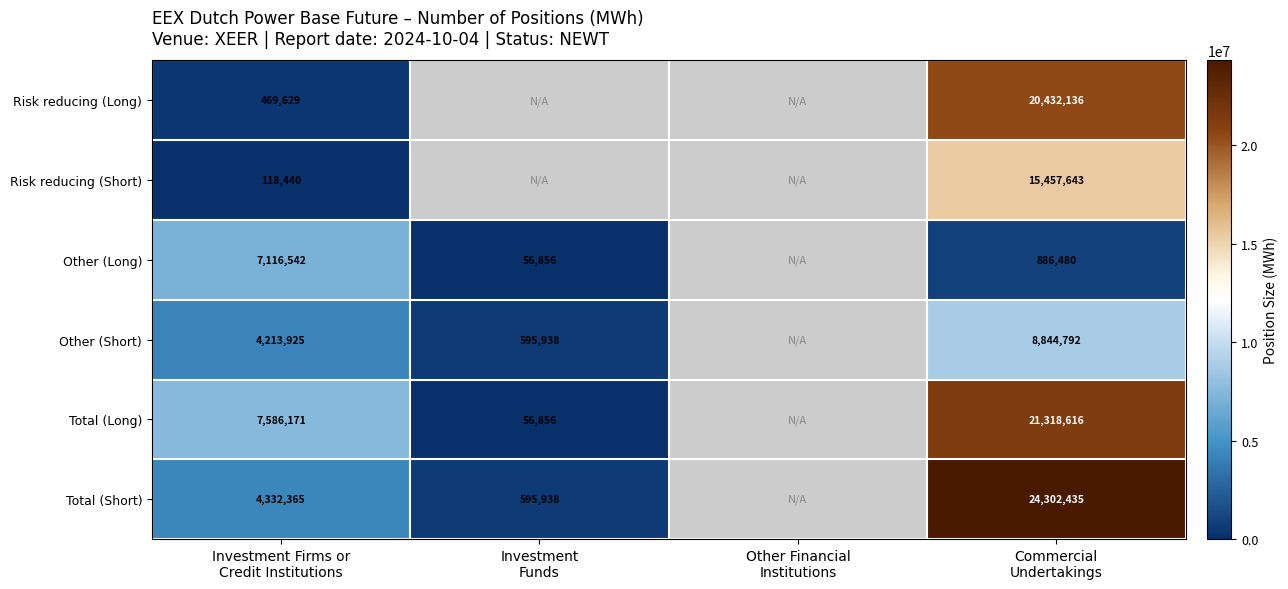

At how many categories does at least one series exceed 15284306?

1